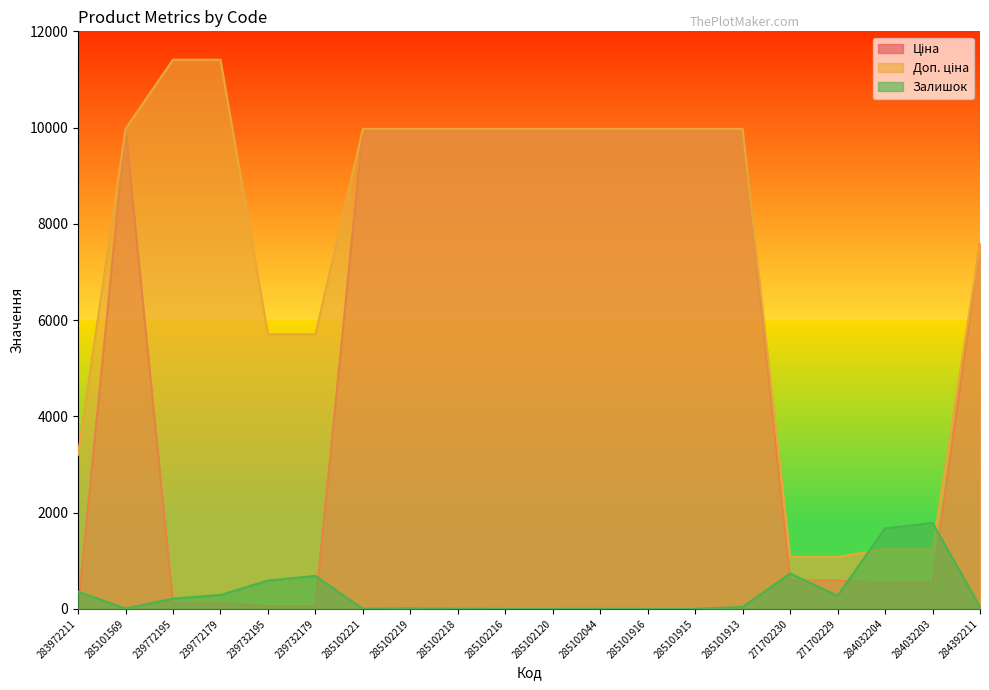

The Доп. ціна series shows 5930.1 at 285101569. True or false?

False